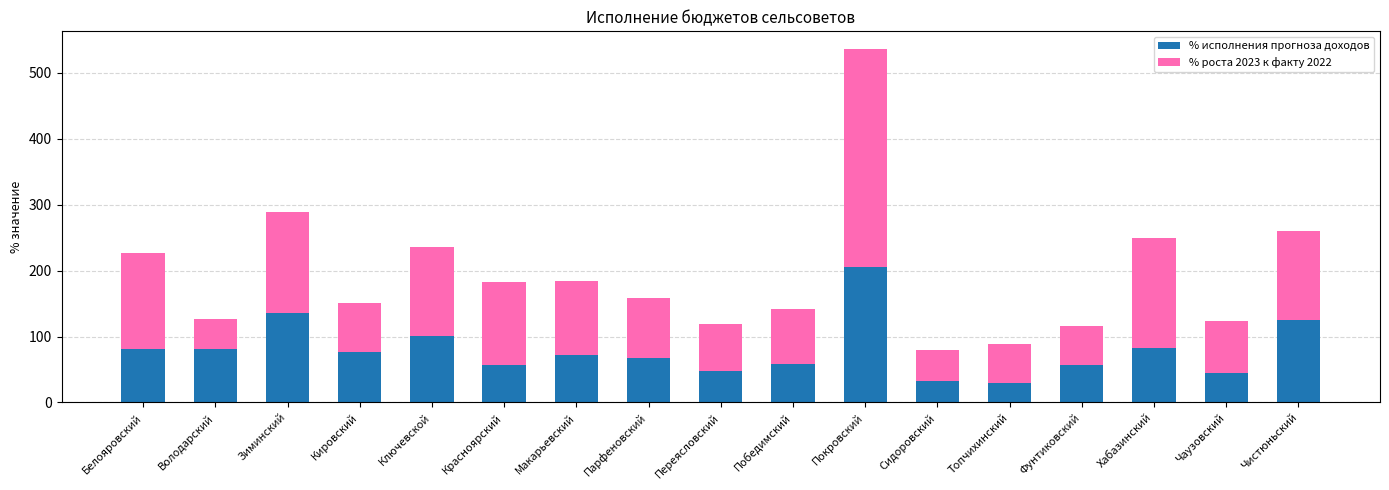

Are the bars grouped side by side (vs. stacked)?

No